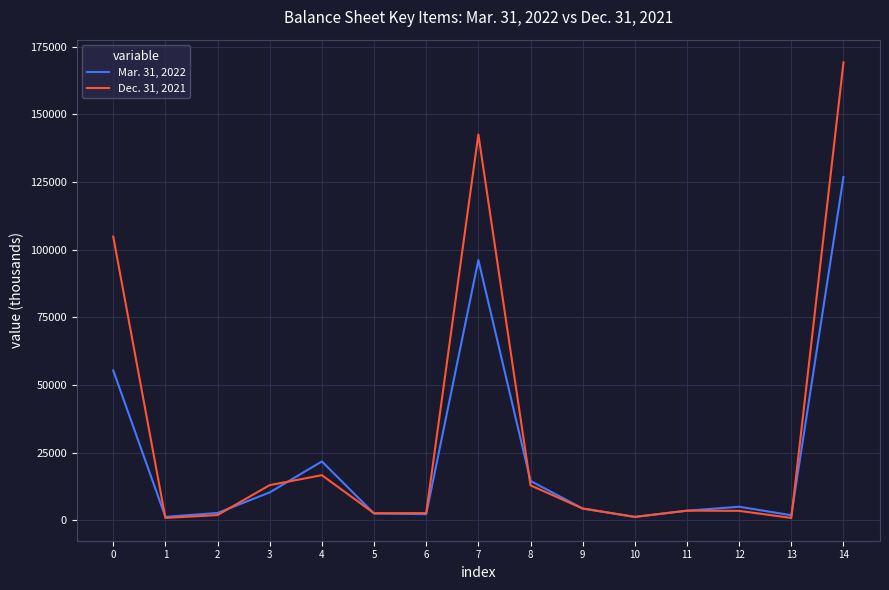

How many lines are shown in the chart?

2